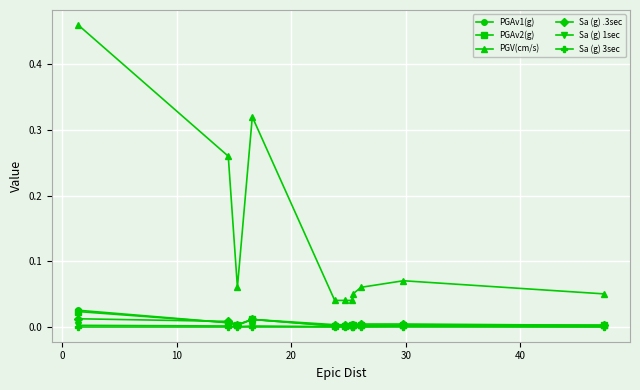

Which series has the largest range (max minus min)?

PGV(cm/s)